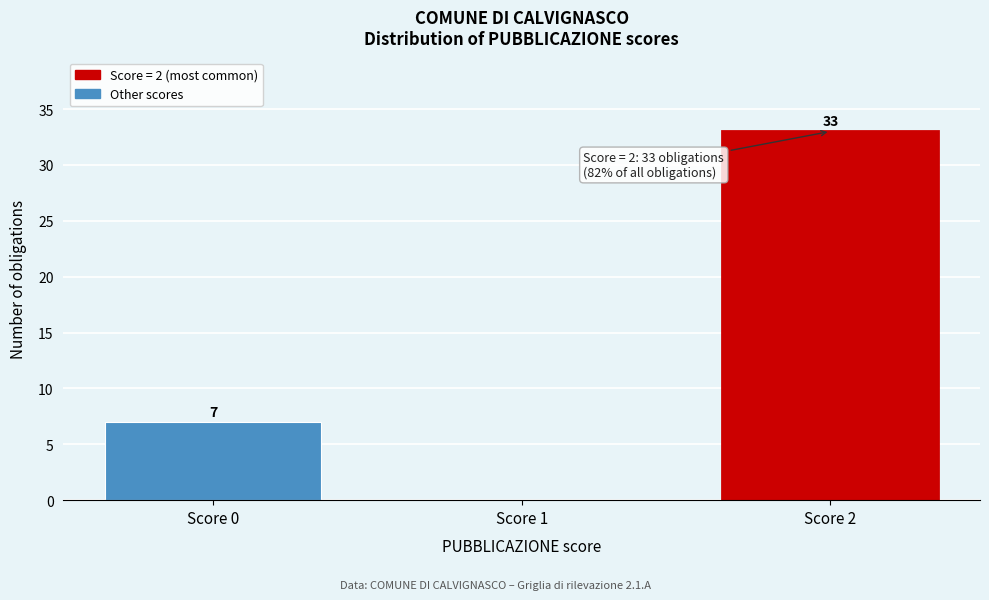

Reading right to left, list all the values displayed in this chart.

Score 2=33	Score 1=0	Score 0=7